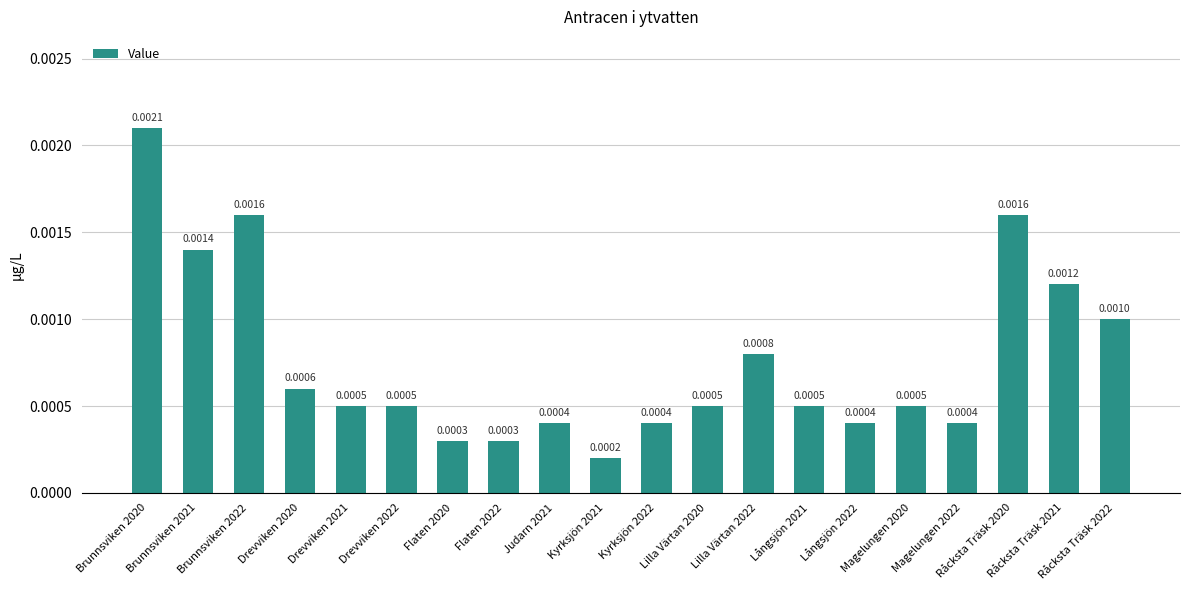

Count the number of data series in this chart.

1